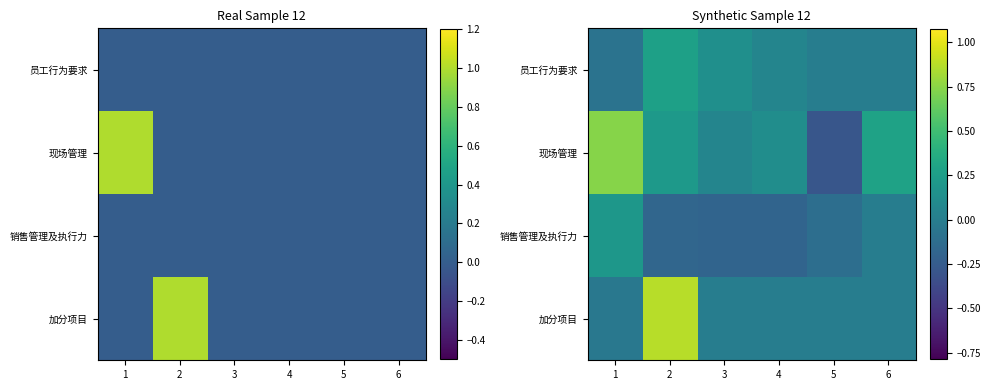

Which label corresponds to the largest value in the chart?

2